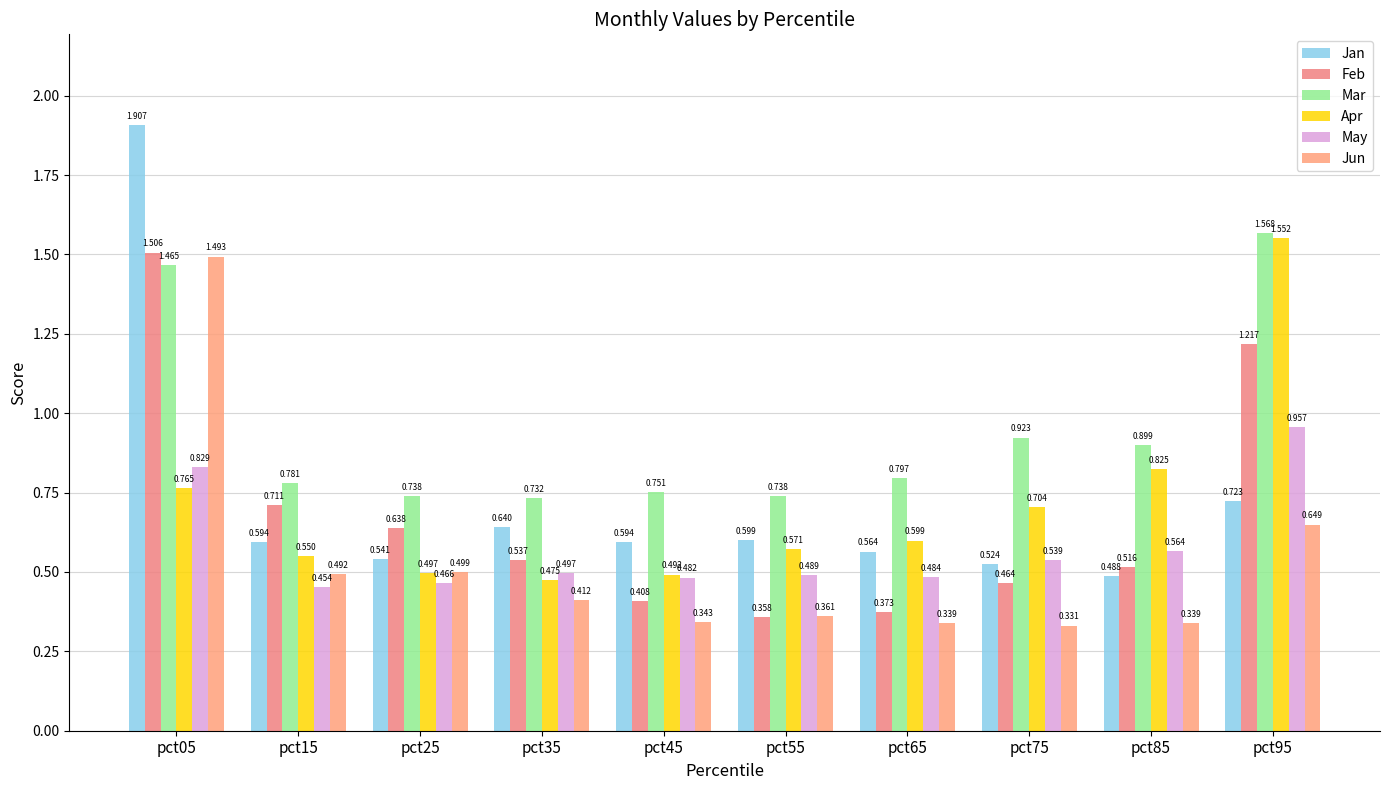

Where is Jun nearest to the value 0?

pct75